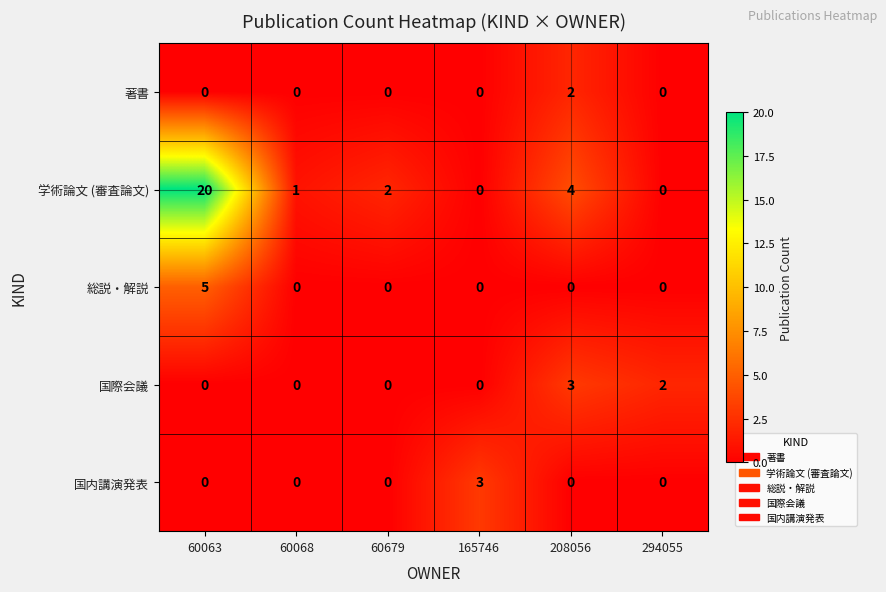

Is it true that 国際会議 equals 1 at 60679?

False